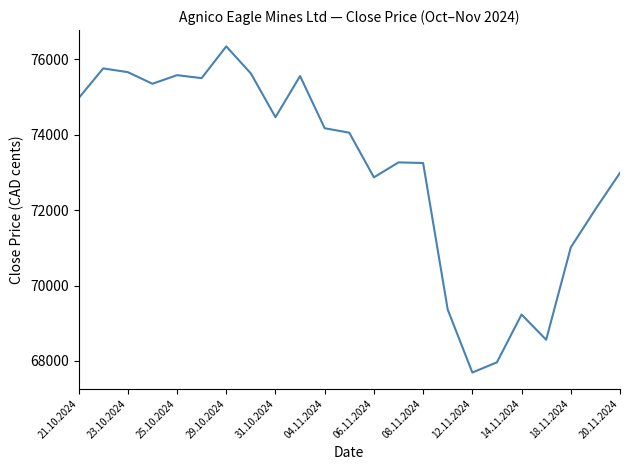

What is the difference between the maximum and minimum values?

8648